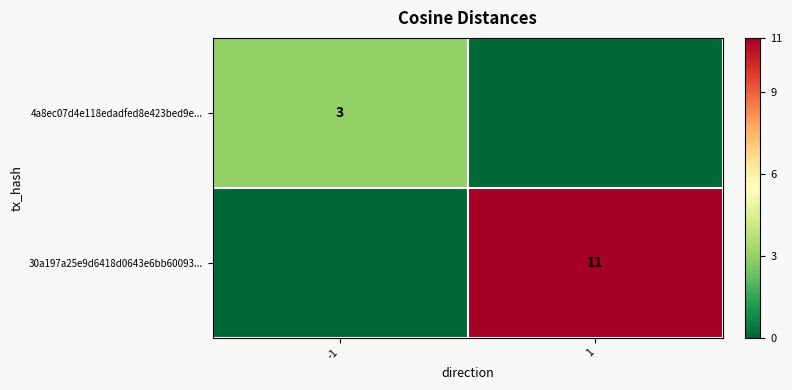

List the series in order of their overall mean, lowest first.

4a8ec07d4e118edadfed8e423bed9e..., 30a197a25e9d6418d0643e6bb60093...